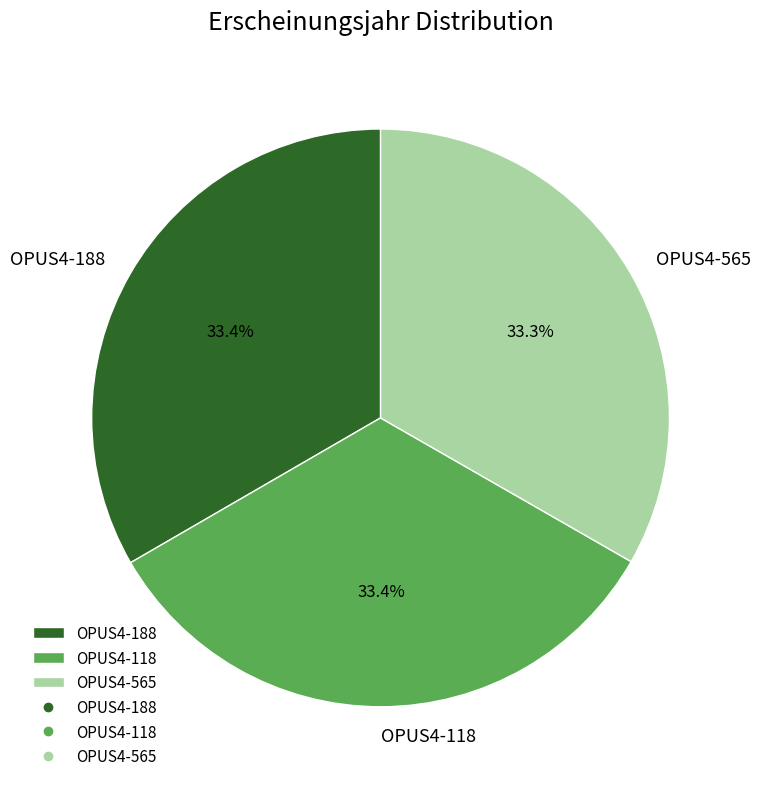

Combined, what portion of the pie is OPUS4-565 and OPUS4-118?

66.6%